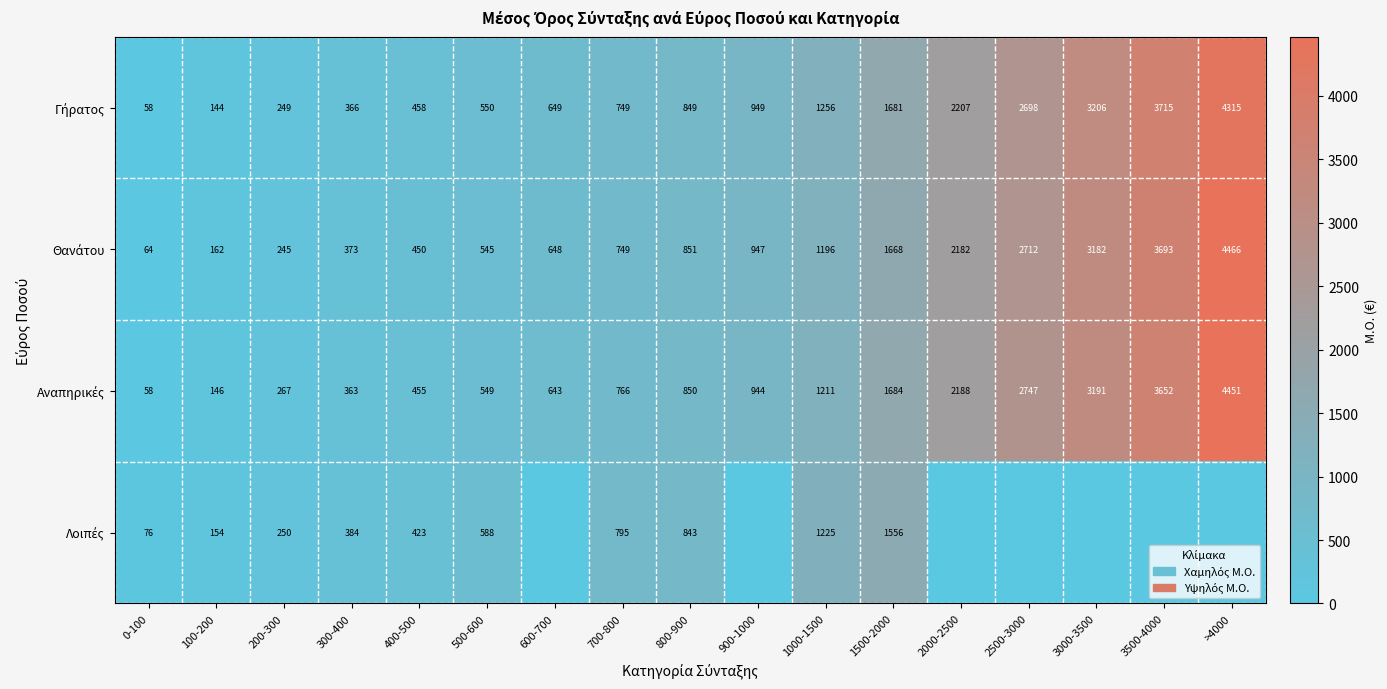

What is the total value across all series at 1500-2000?

6589